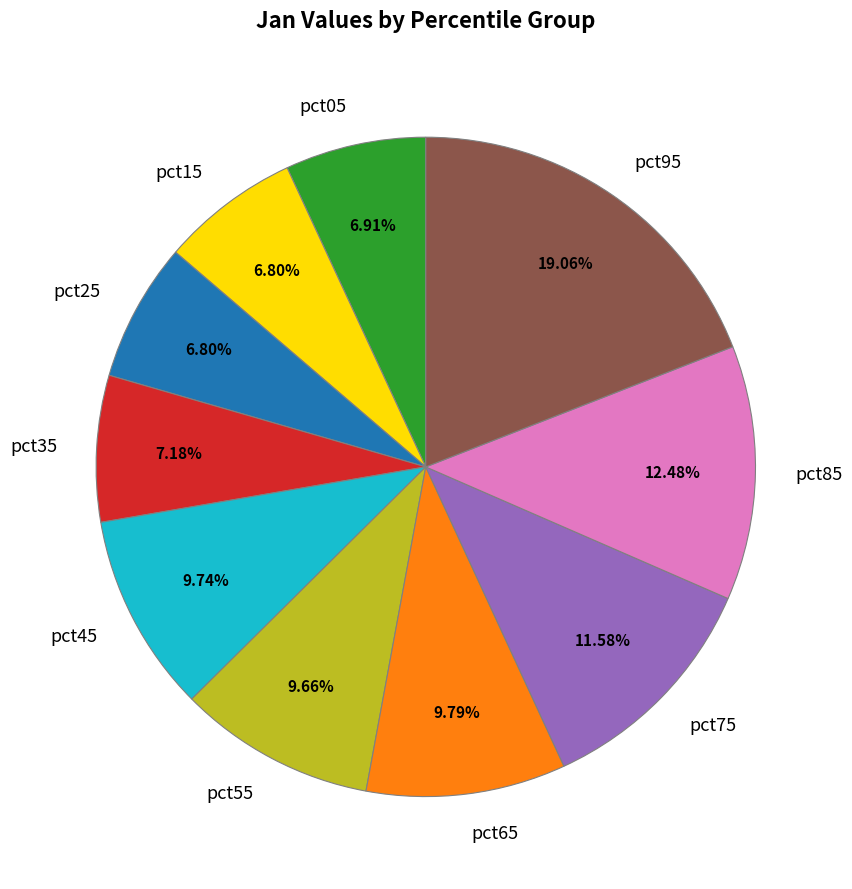

To the nearest percent, what is the average slice percentage?

10%